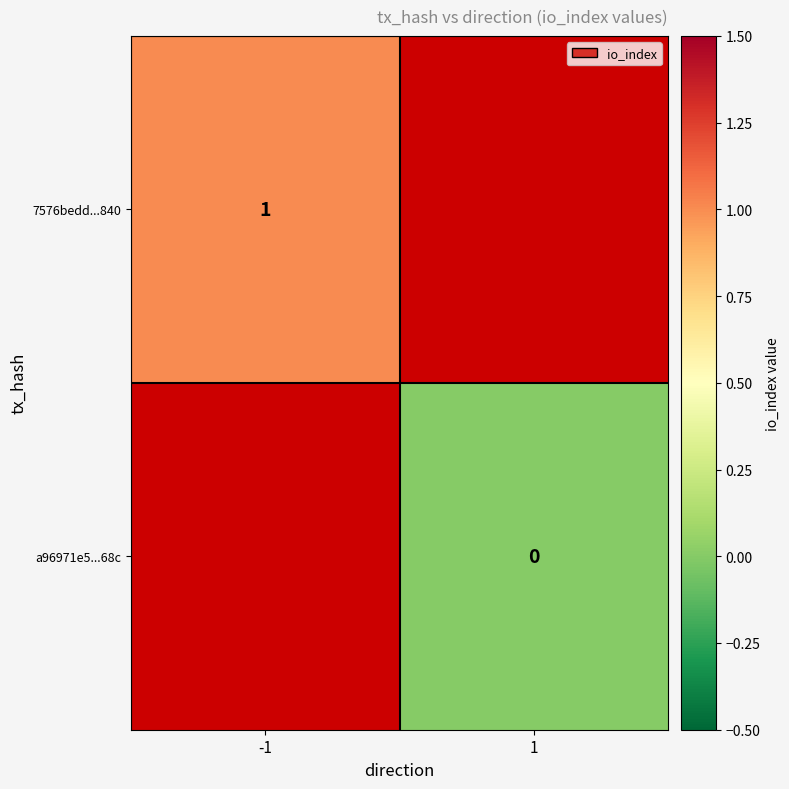

Is the value of a96971e5...68c at 1 greater than the value of 7576bedd...840 at -1?

No